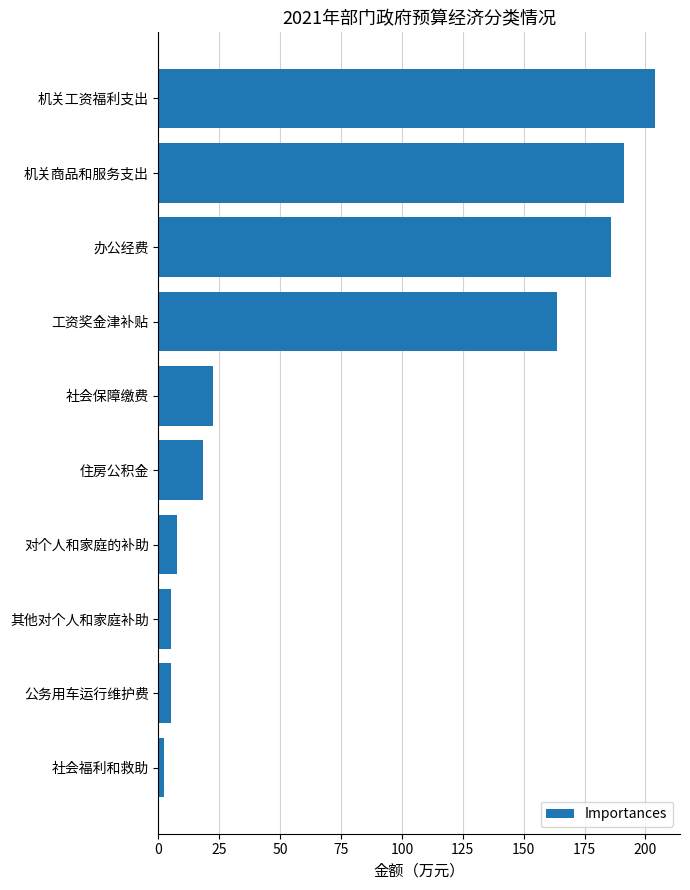

What is the average value?

80.5